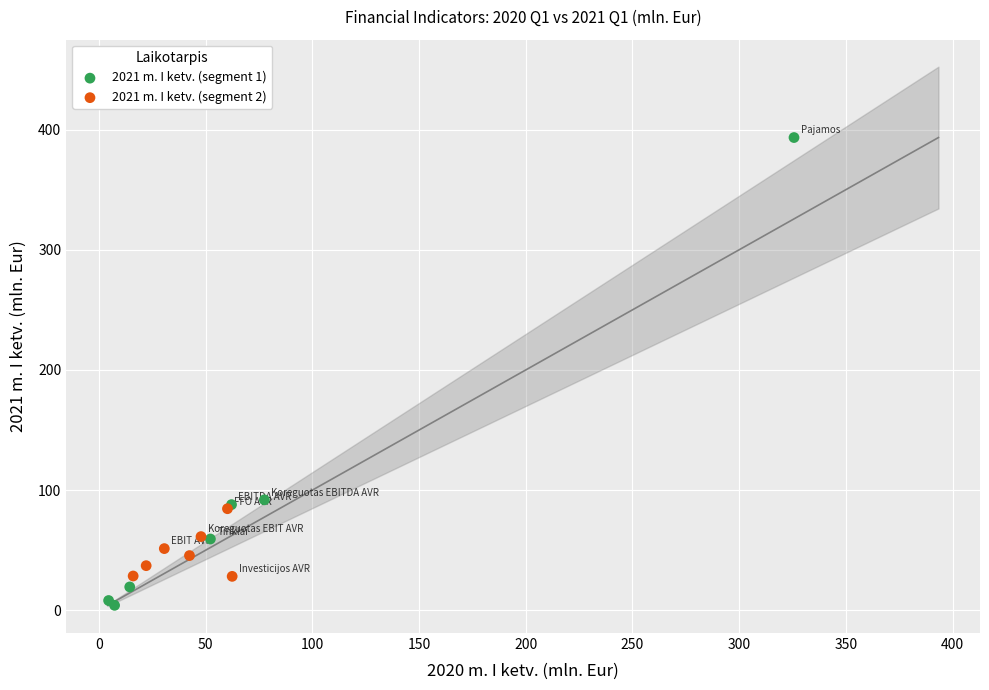

Which series has the widest spread of Y values?

2021 m. I ketv. (segment 1)